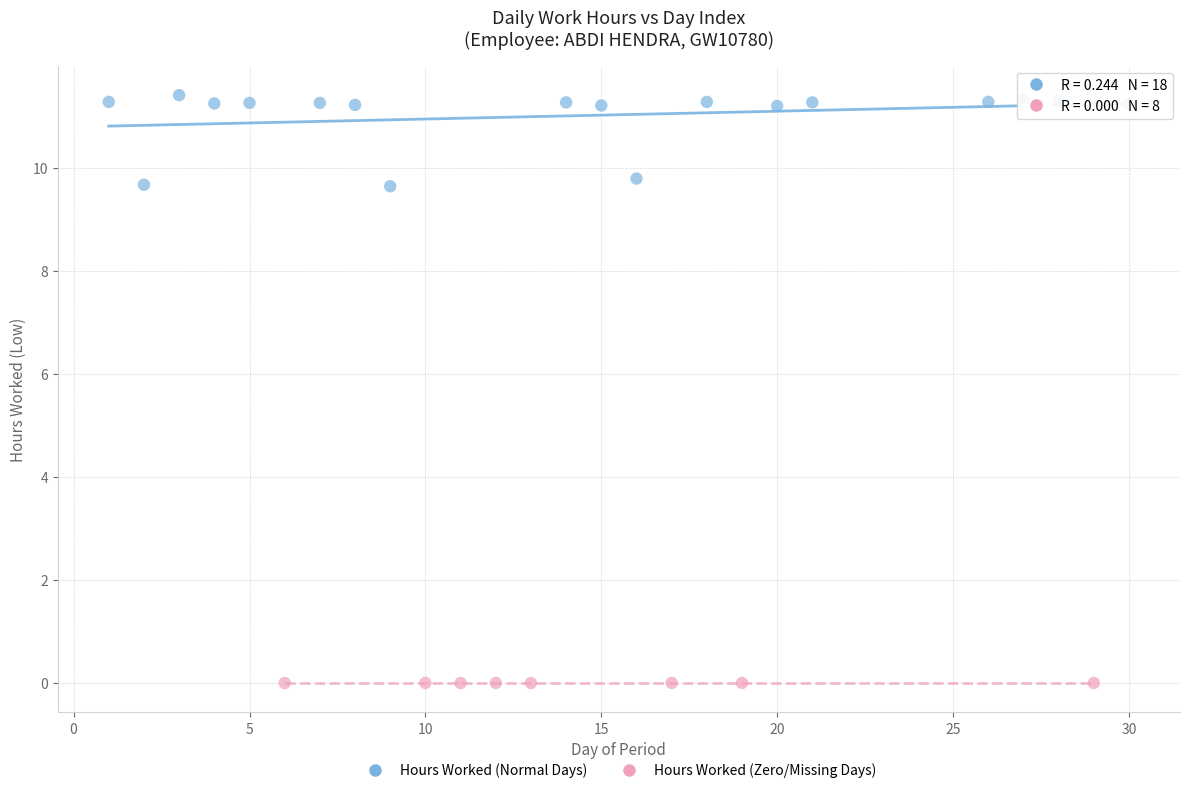

Which series contains the lowest Y value?

Hours Worked (Zero/Missing Days)